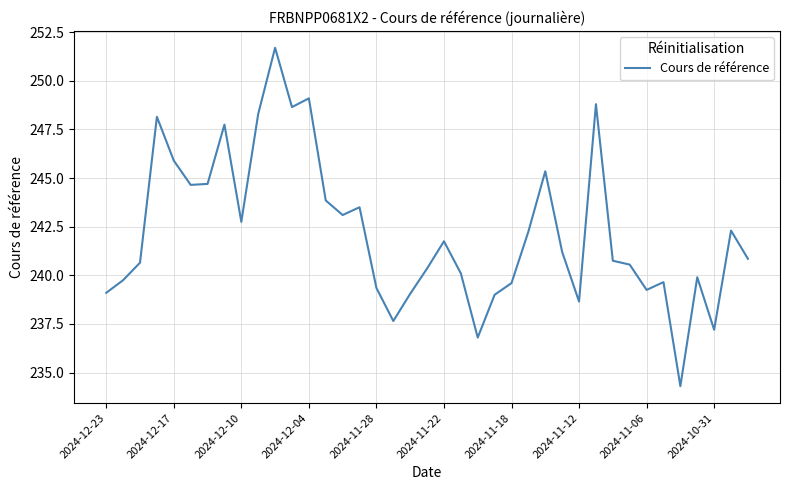

What is the greatest value displayed?

251.7